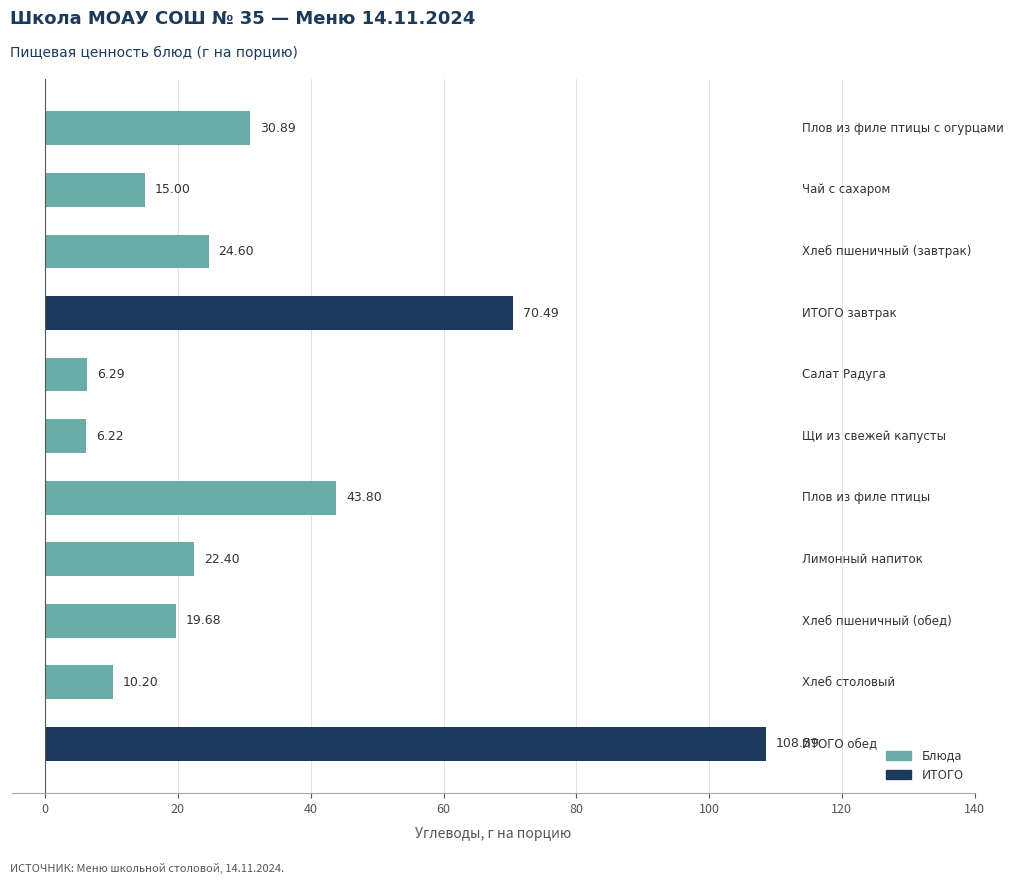

What is the average value?

32.6